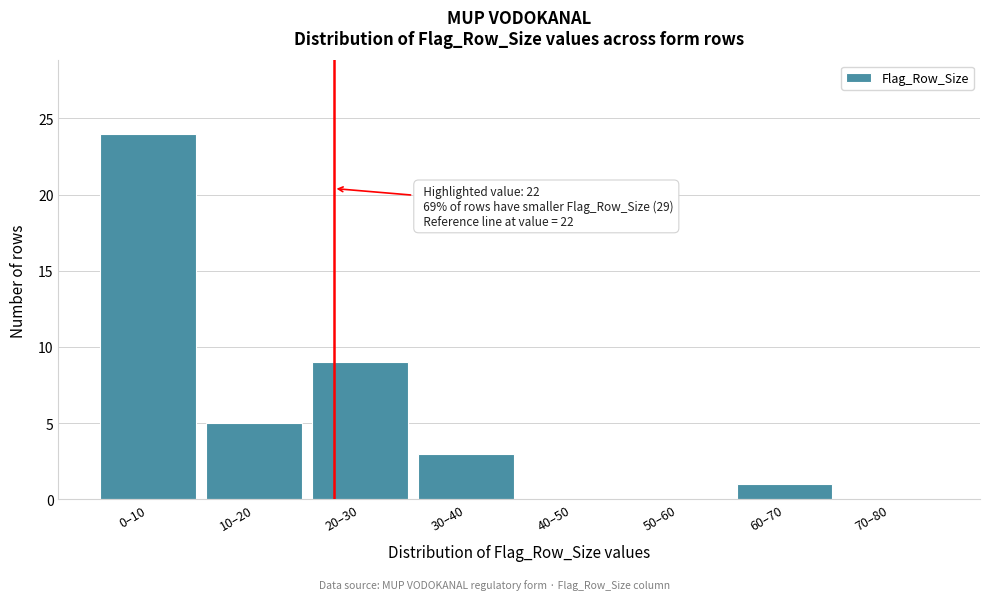

Reading right to left, list all the values displayed in this chart.

70–80=0	60–70=1	50–60=0	40–50=0	30–40=3	20–30=9	10–20=5	0–10=24